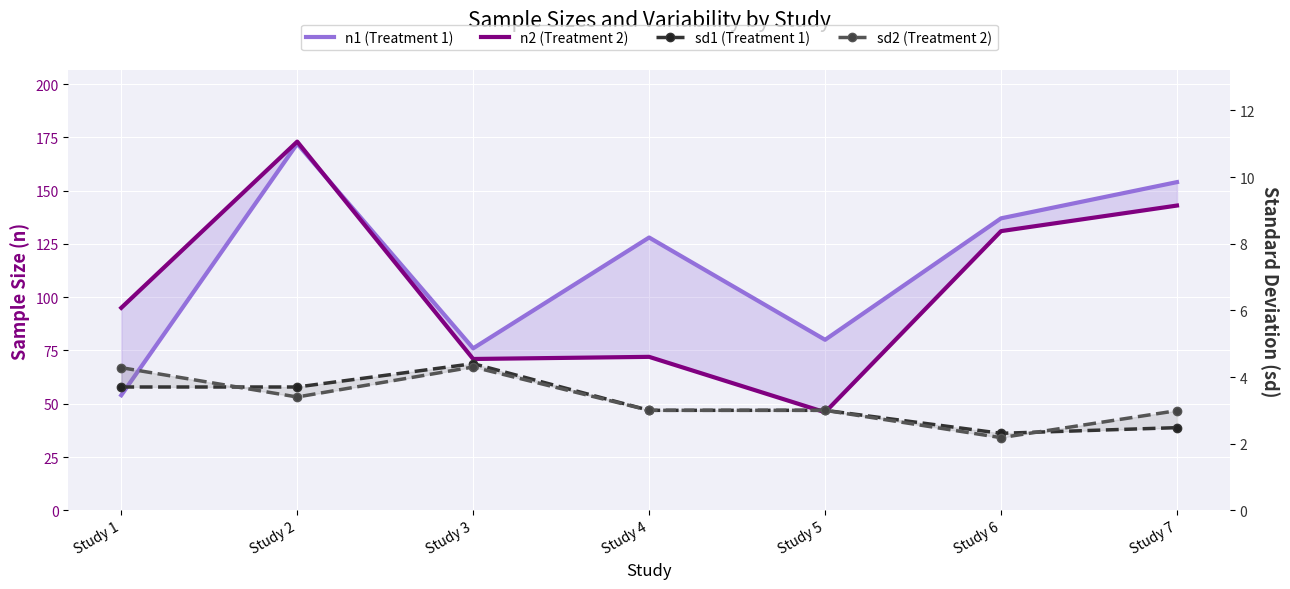

What is the value of the n1 (Treatment 1) point at the 5th from the left?

80.0